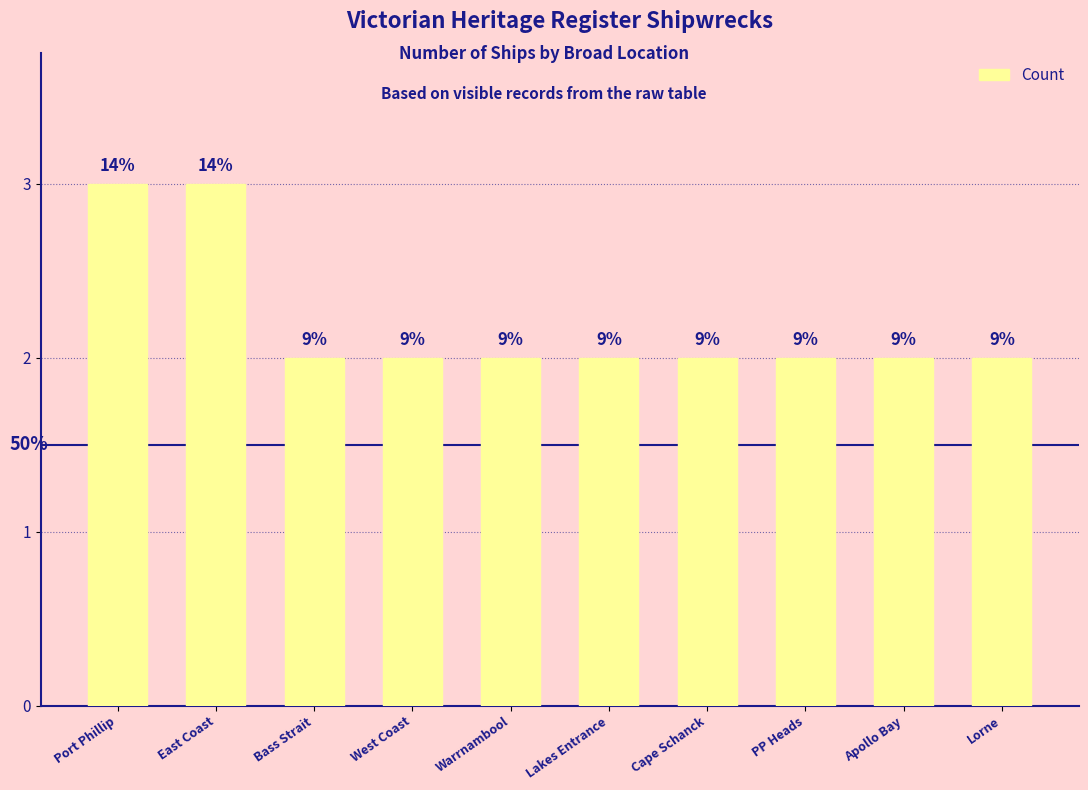

How many bars are there in total?

10